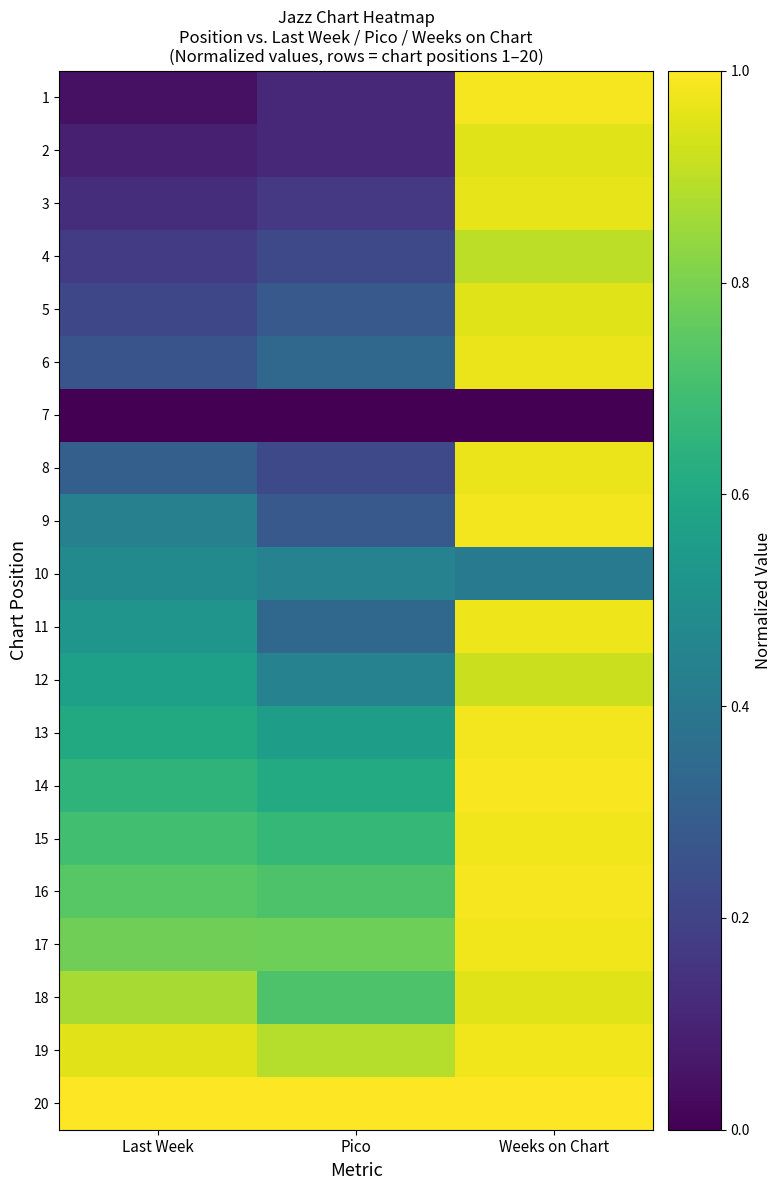

Which has a higher value, Pico or Weeks on Chart?

Weeks on Chart